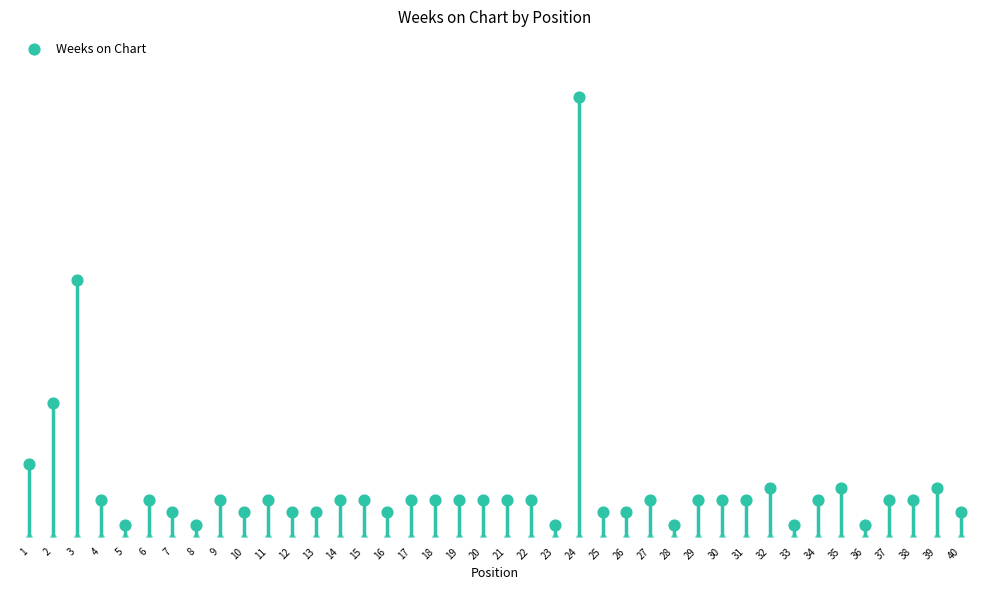

Approximately how many times larger is the value at 19 compared to 30?

1.0